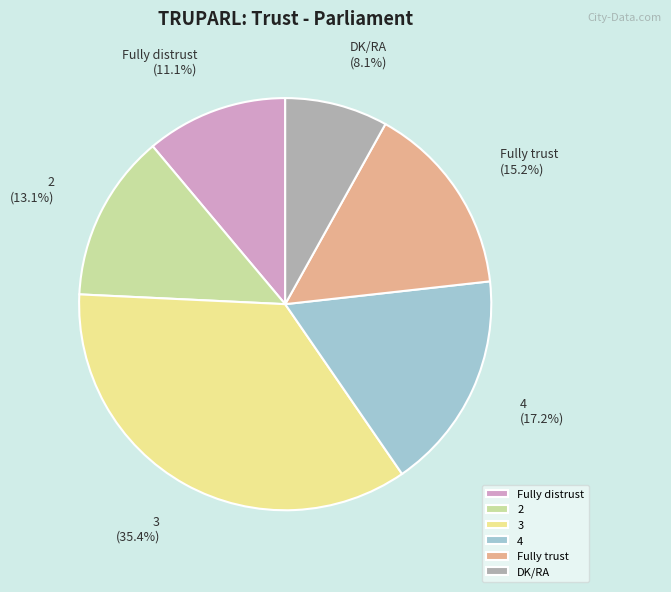

What percentage is NOT represented by 4?

82.8%